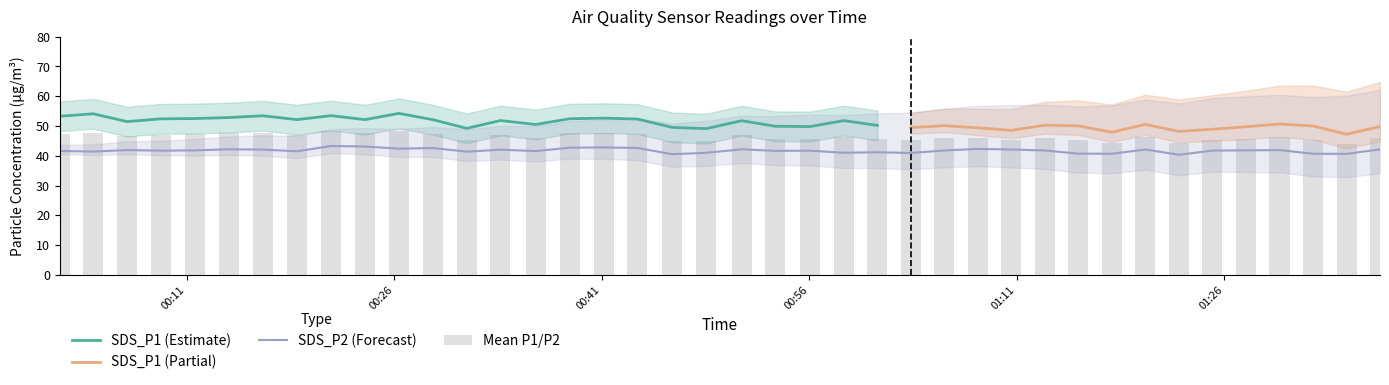

The SDS_P2 series shows 41.7 at 34. True or false?

True